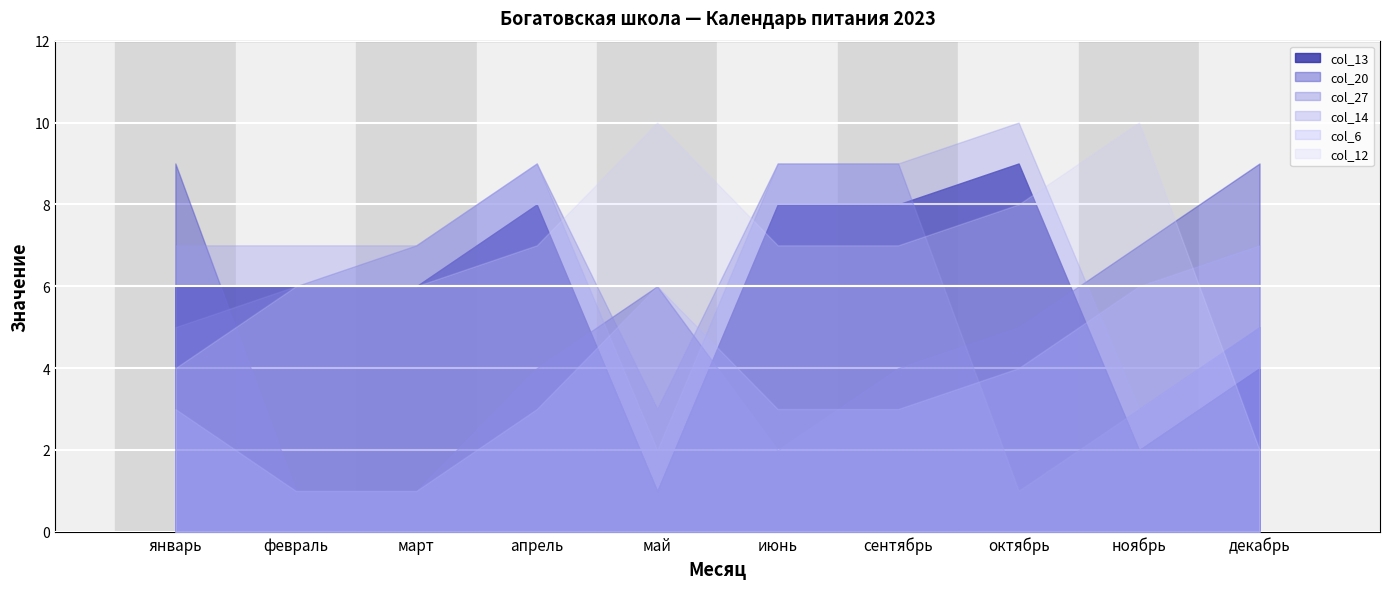

What position from the right is сентябрь?

4